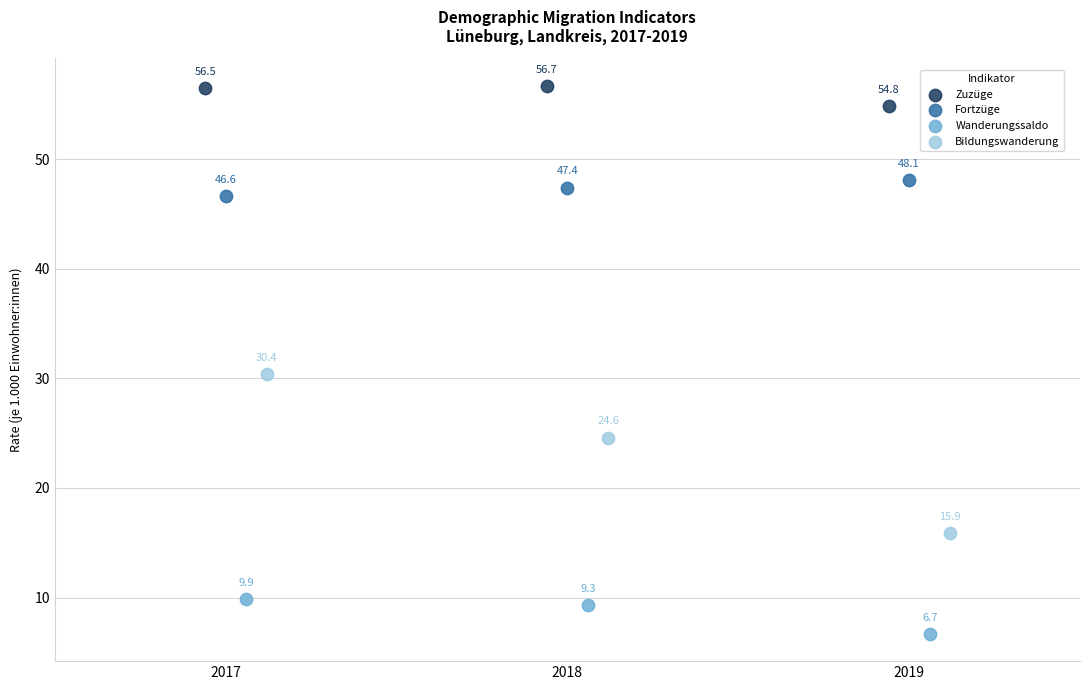

Which series reaches the maximum Y coordinate?

Zuzüge